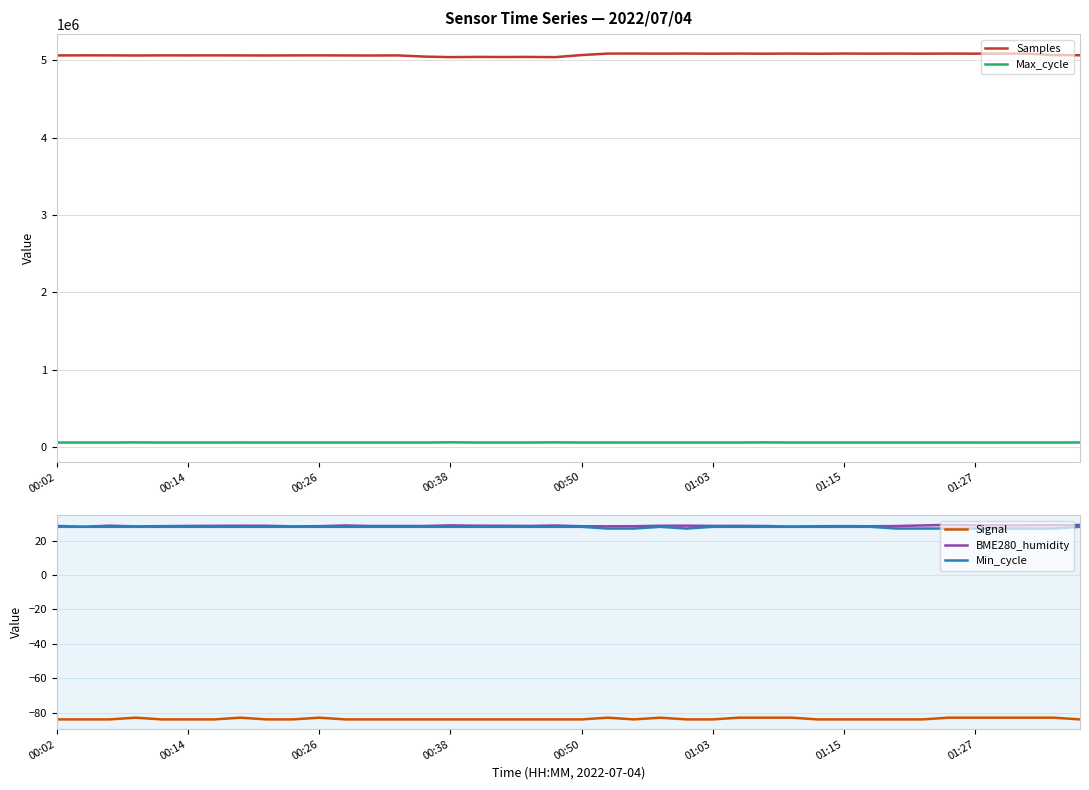

What is the lowest value of the Min_cycle series?

27.0